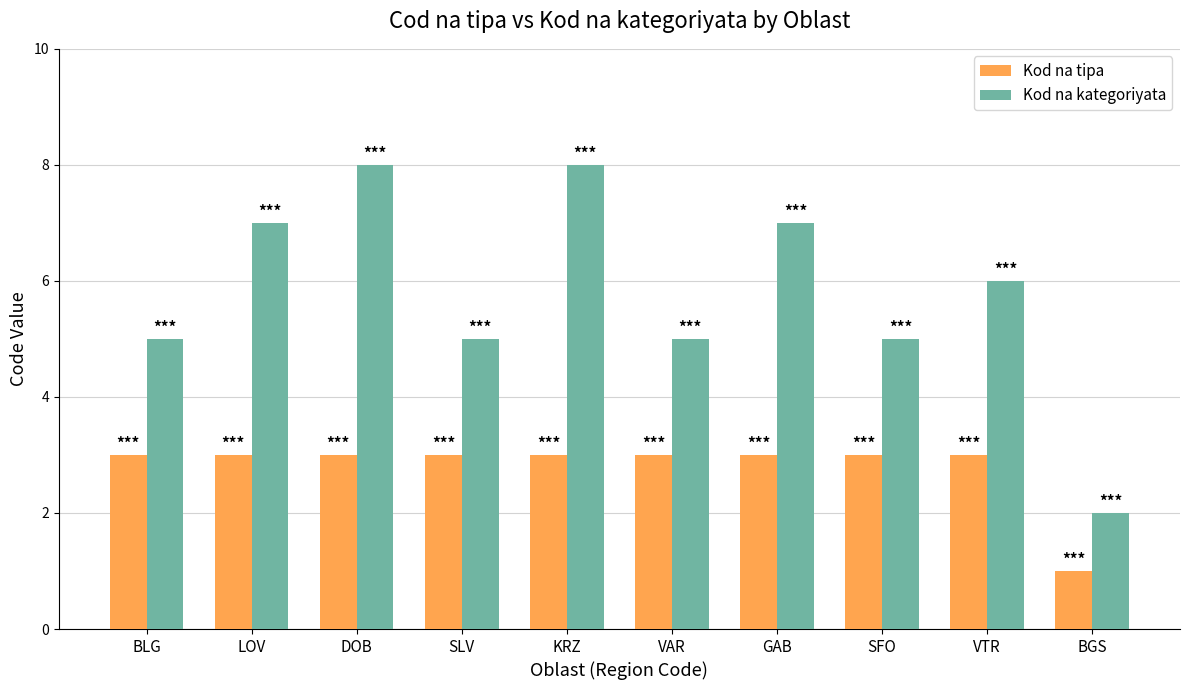

Reading right to left, extract all data points from this chart.

Kod na tipa: BGS=1	VTR=3	SFO=3	GAB=3	VAR=3	KRZ=3	SLV=3	DOB=3	LOV=3	BLG=3
Kod na kategoriyata: BGS=2	VTR=6	SFO=5	GAB=7	VAR=5	KRZ=8	SLV=5	DOB=8	LOV=7	BLG=5